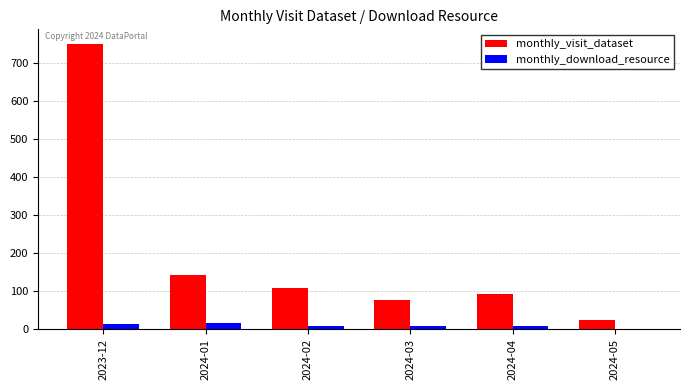

What is the greatest value displayed?

750